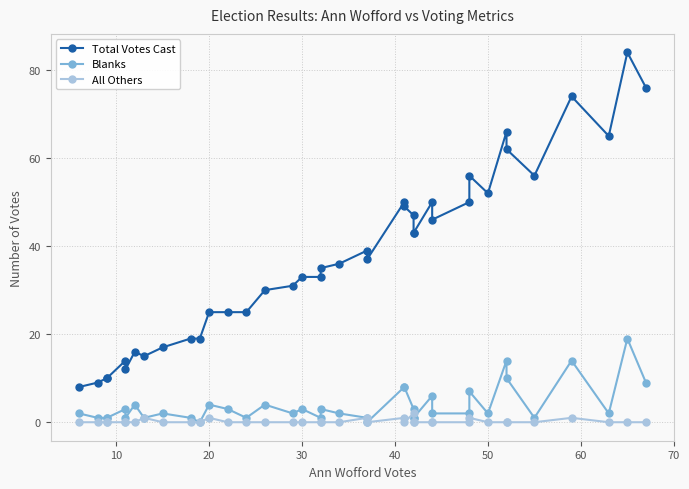

What is the average value of the Blanks series?

4